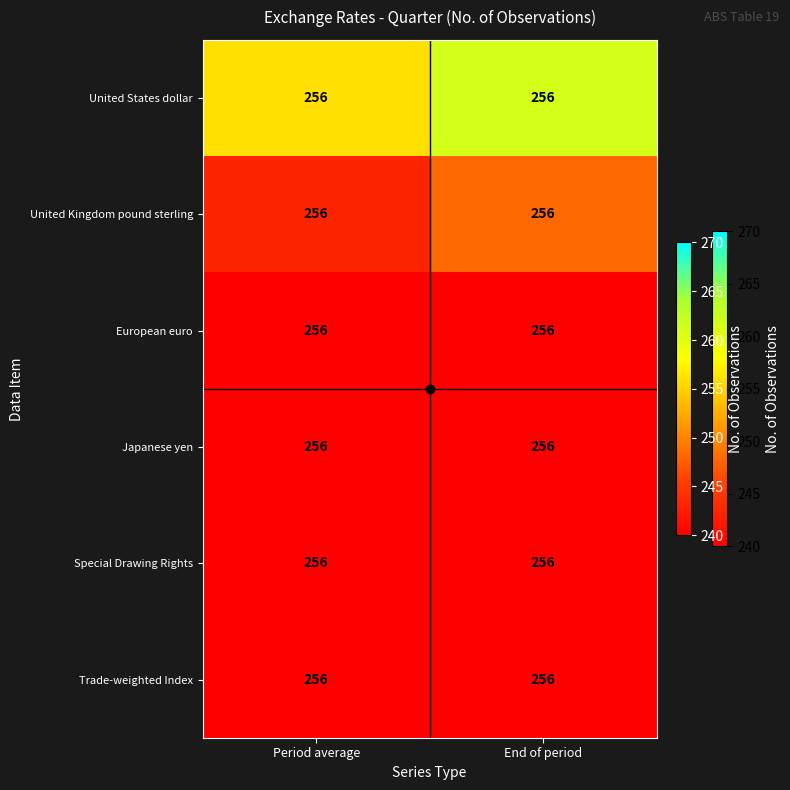

Rank the categories by European euro value from highest to lowest.

End of period, Period average